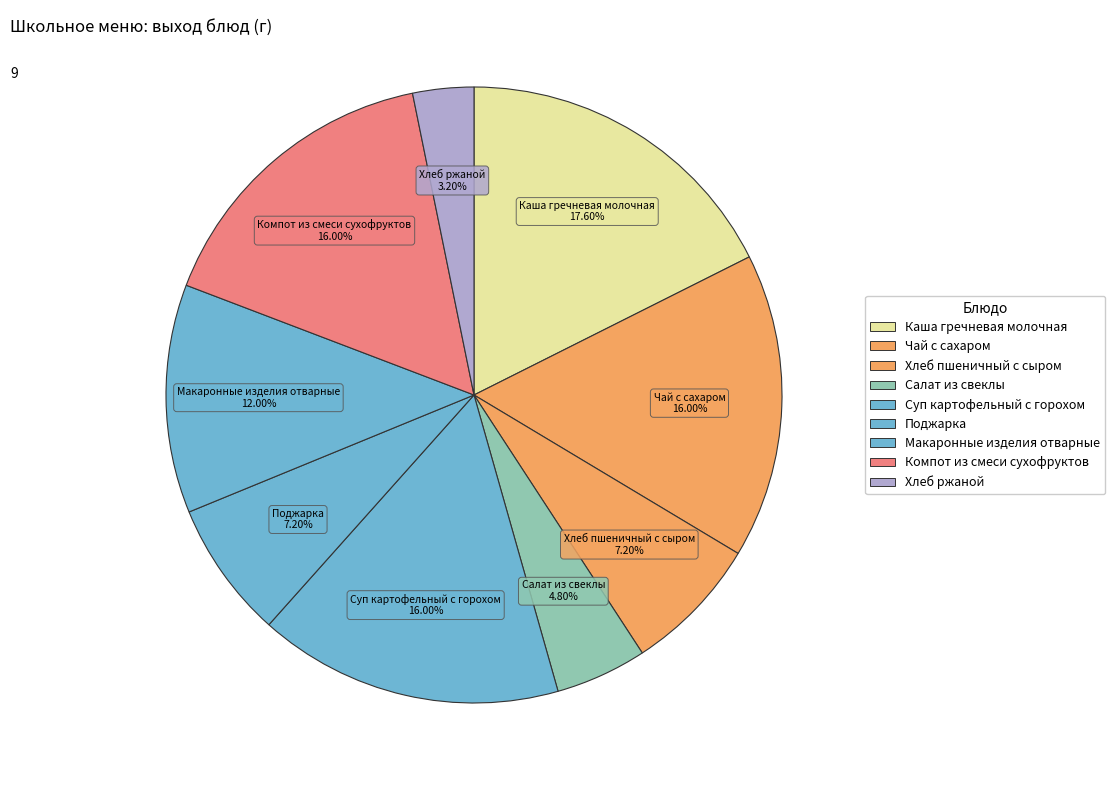

To the nearest percent, what is the difference between the largest and smallest slice percentages?

14%